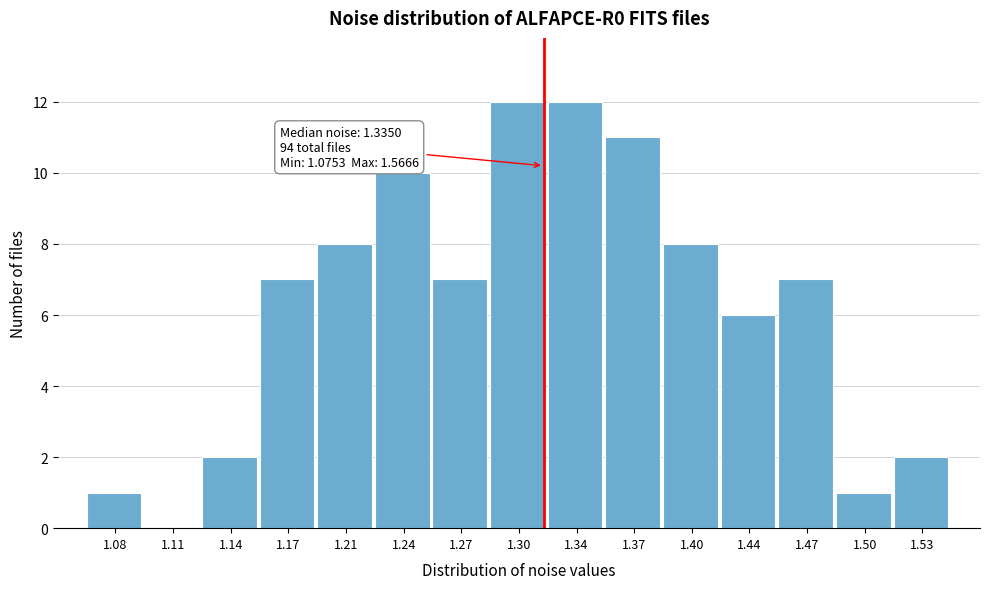

Reading left to right, extract all data points from this chart.

1.08=1	1.11=0	1.14=2	1.17=7	1.21=8	1.24=10	1.27=7	1.30=12	1.34=12	1.37=11	1.40=8	1.44=6	1.47=7	1.50=1	1.53=2